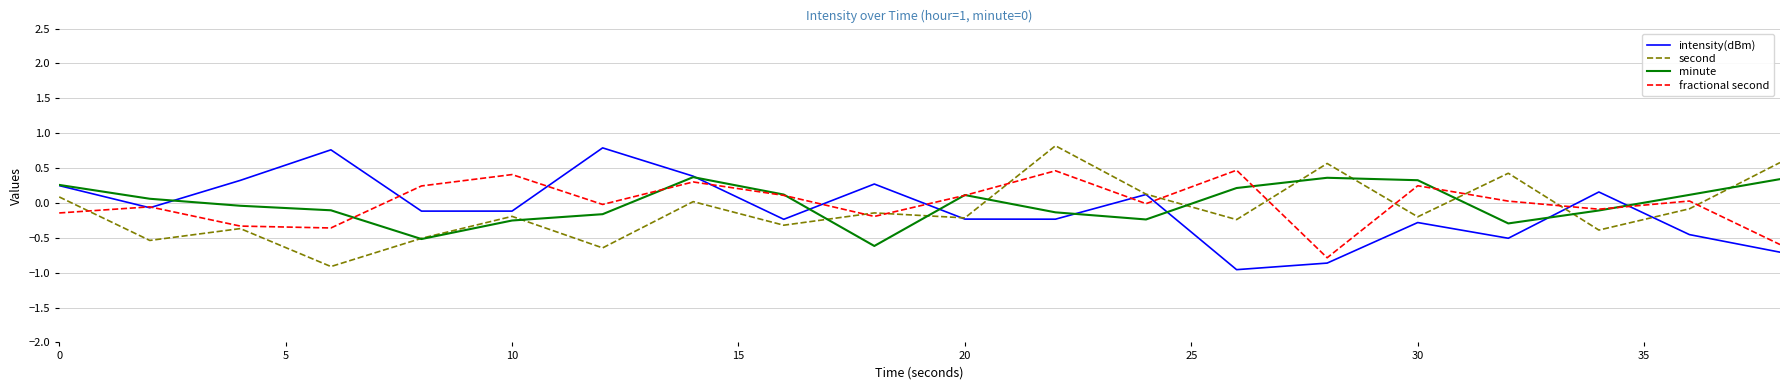

What is the maximum value shown in the chart?

0.8